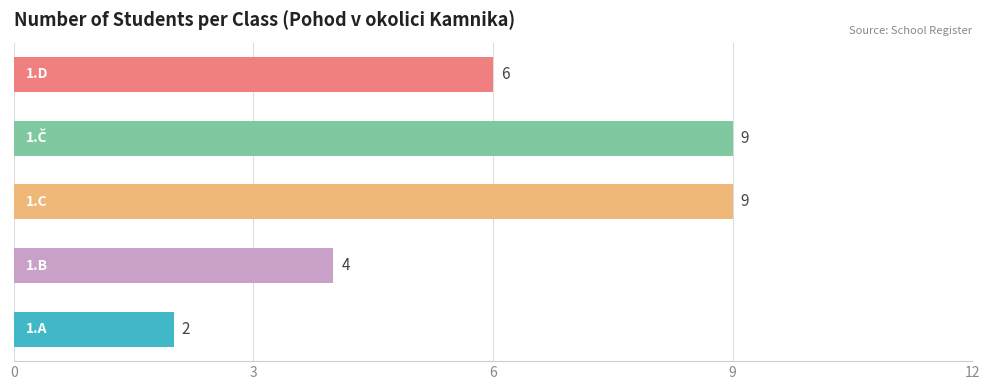

What is the greatest value displayed?

9